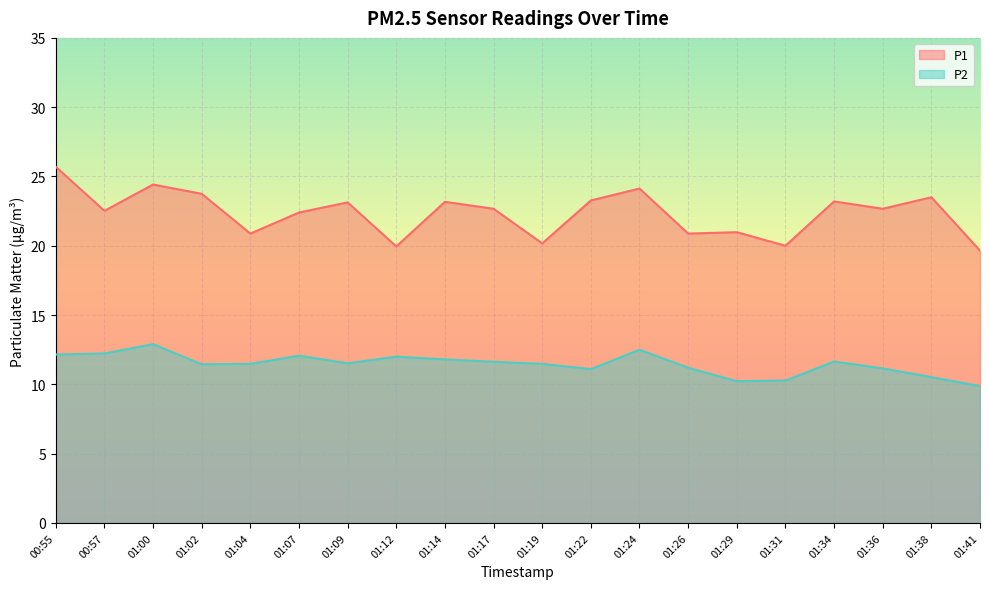

Reading right to left, list all the values displayed in this chart.

P1: 19.6	23.5	22.7	23.2	20.0	21.0	20.9	24.1	23.3	20.2	22.7	23.2	19.9	23.1	22.4	20.9	23.8	24.4	22.5	25.7
P2: 9.9	10.5	11.2	11.7	10.3	10.2	11.2	12.5	11.1	11.5	11.6	11.8	12.0	11.5	12.1	11.5	11.4	12.9	12.2	12.2